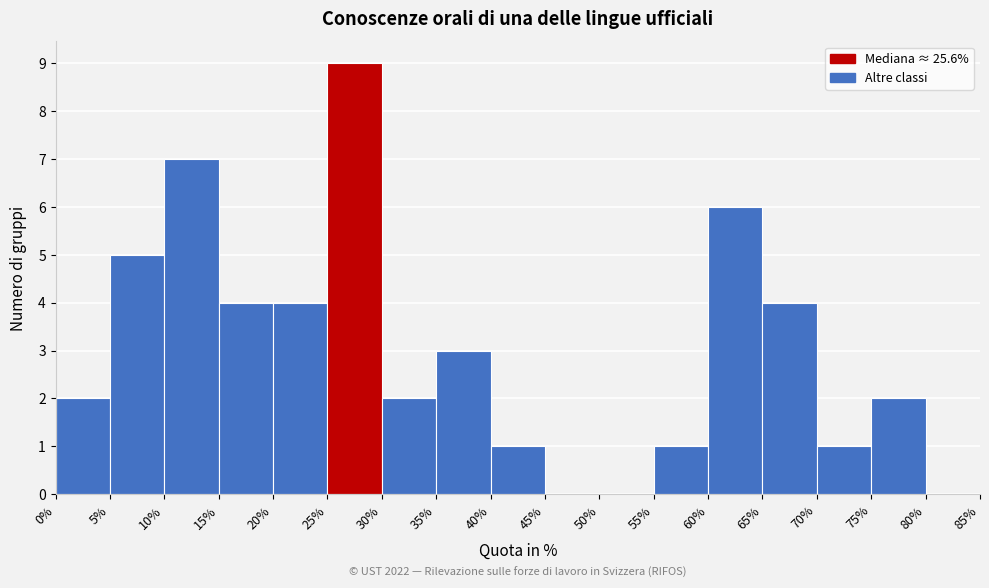

Over which range of the x-axis is the bar tallest?

25% to 30%